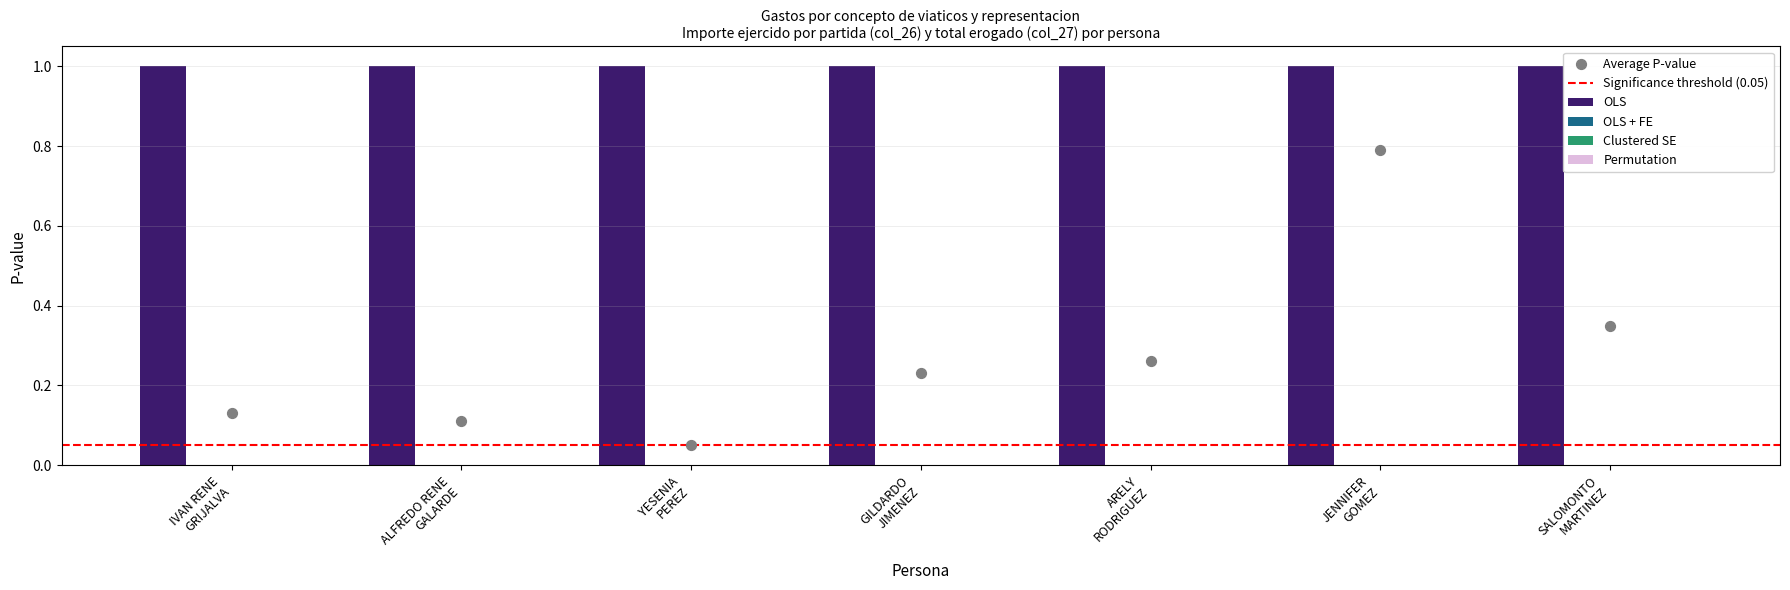

At how many categories does at least one series exceed 0?

7